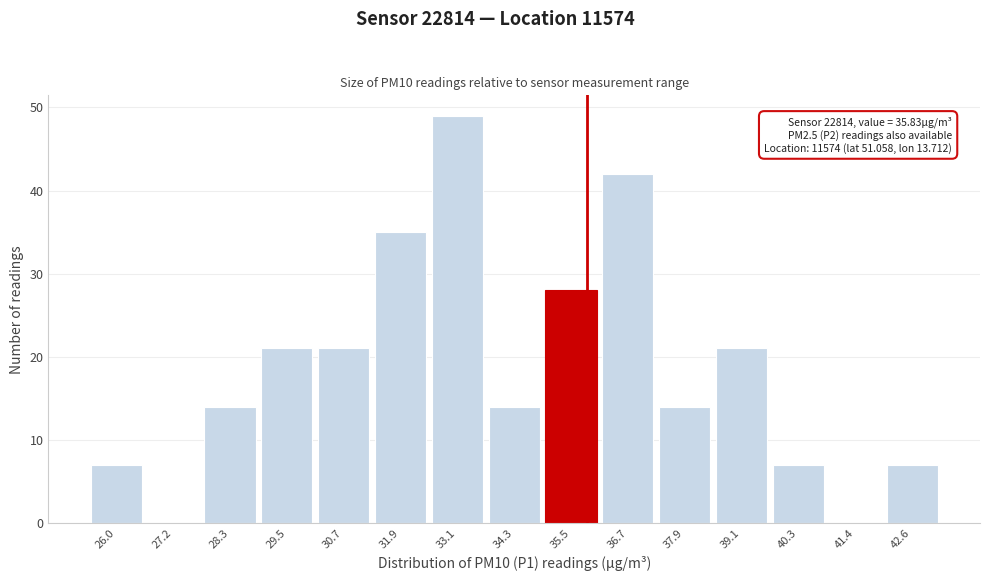

Over which range of the x-axis is the bar tallest?

32.6 to 33.8